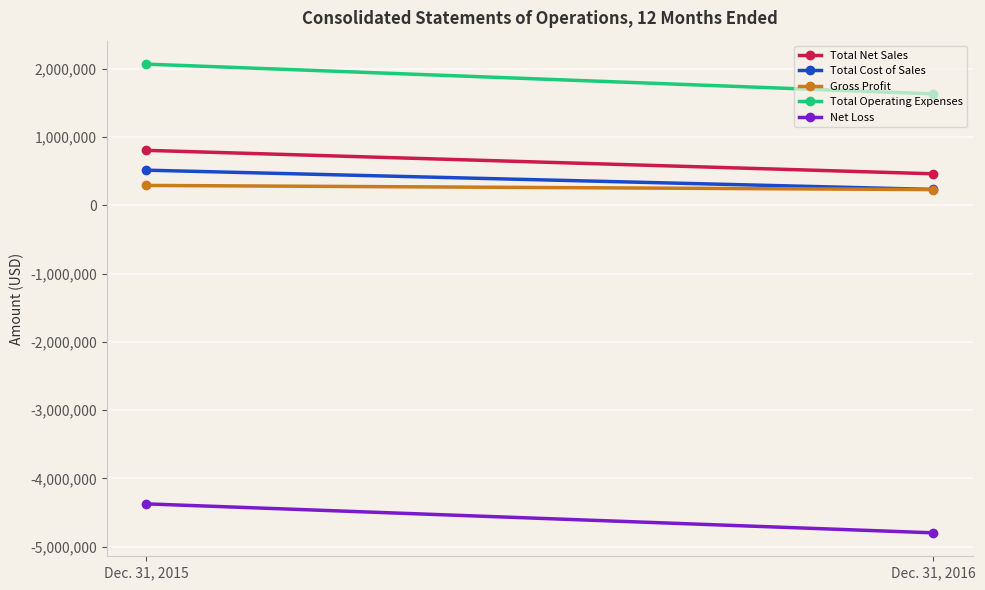

Read the Gross Profit value at Dec. 31, 2016.

229437